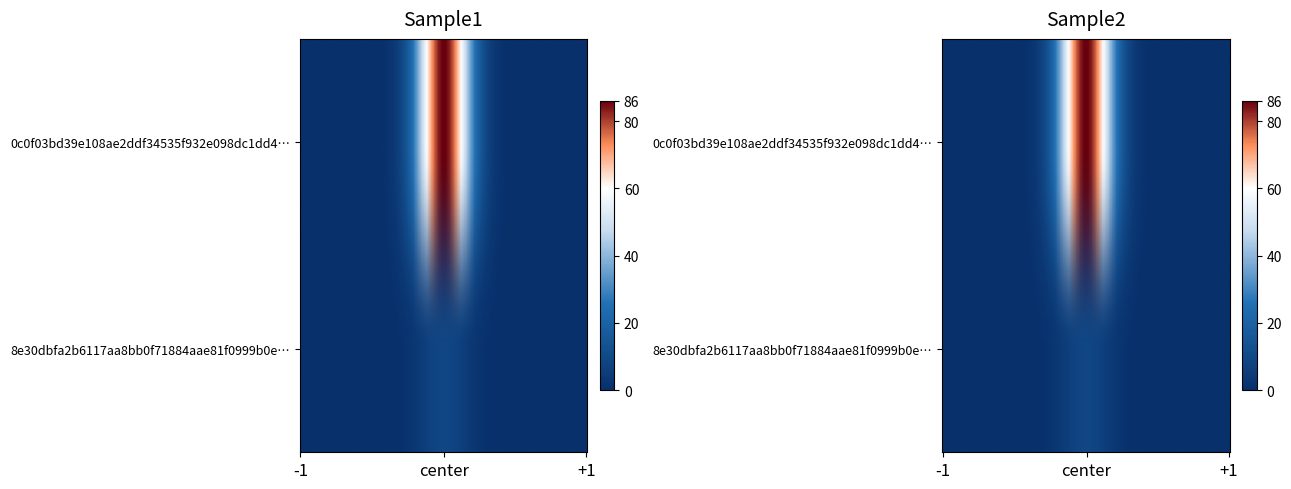

What is the average value of the 0c0f03bd39e108ae2ddf34535f932e098dc1dd4 series?

42